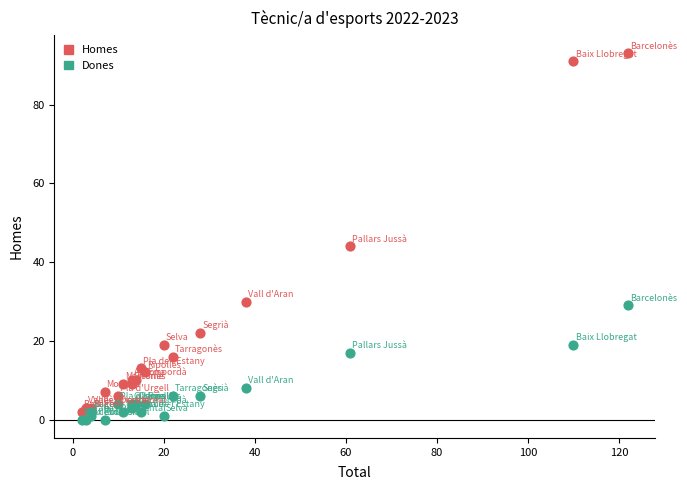

In the Homes series, what Y value is closest to 47?

44